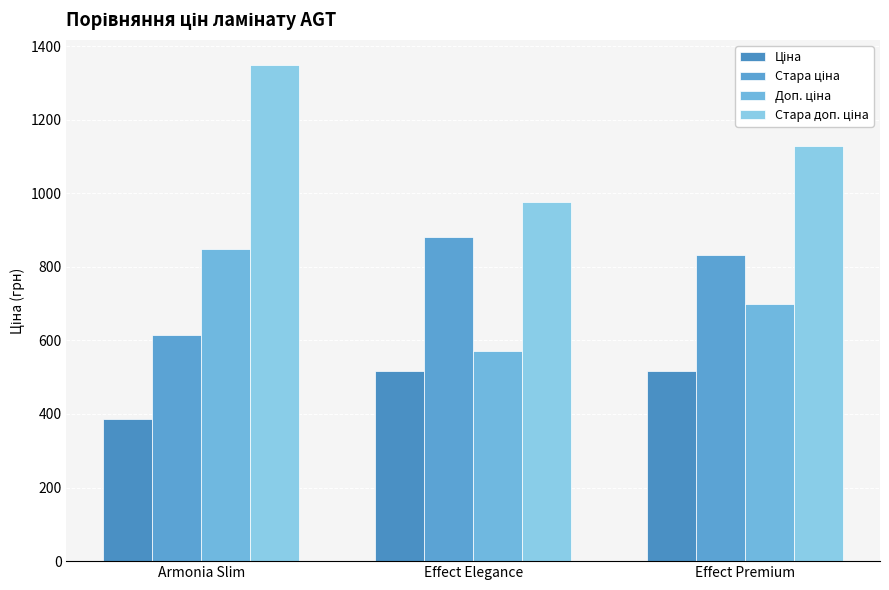

Is it true that Стара доп. ціна equals 976.1 at Effect Elegance?

True